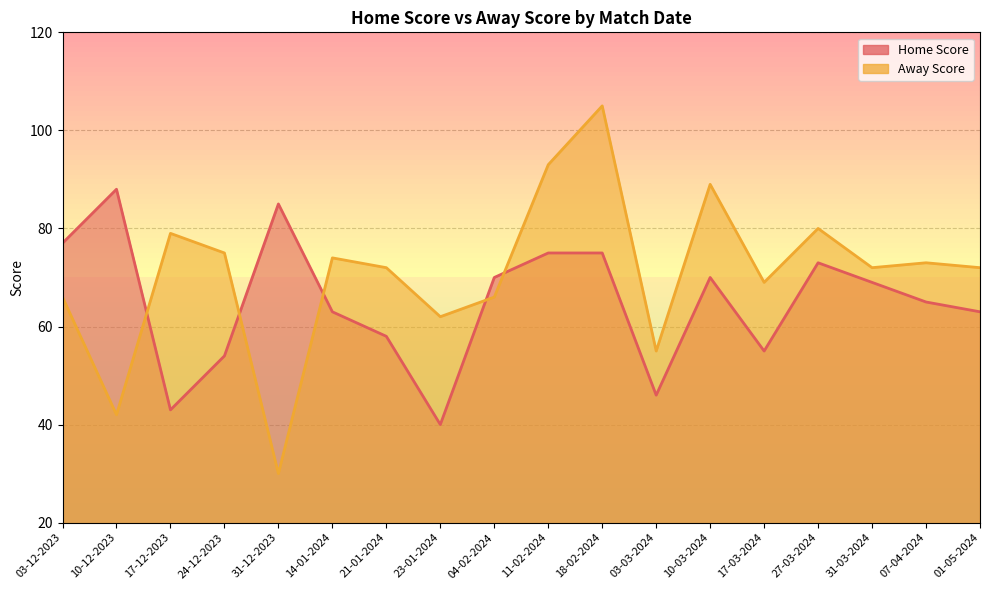

Where do Away Score and Home Score first cross each other?

10-12-2023 and 17-12-2023